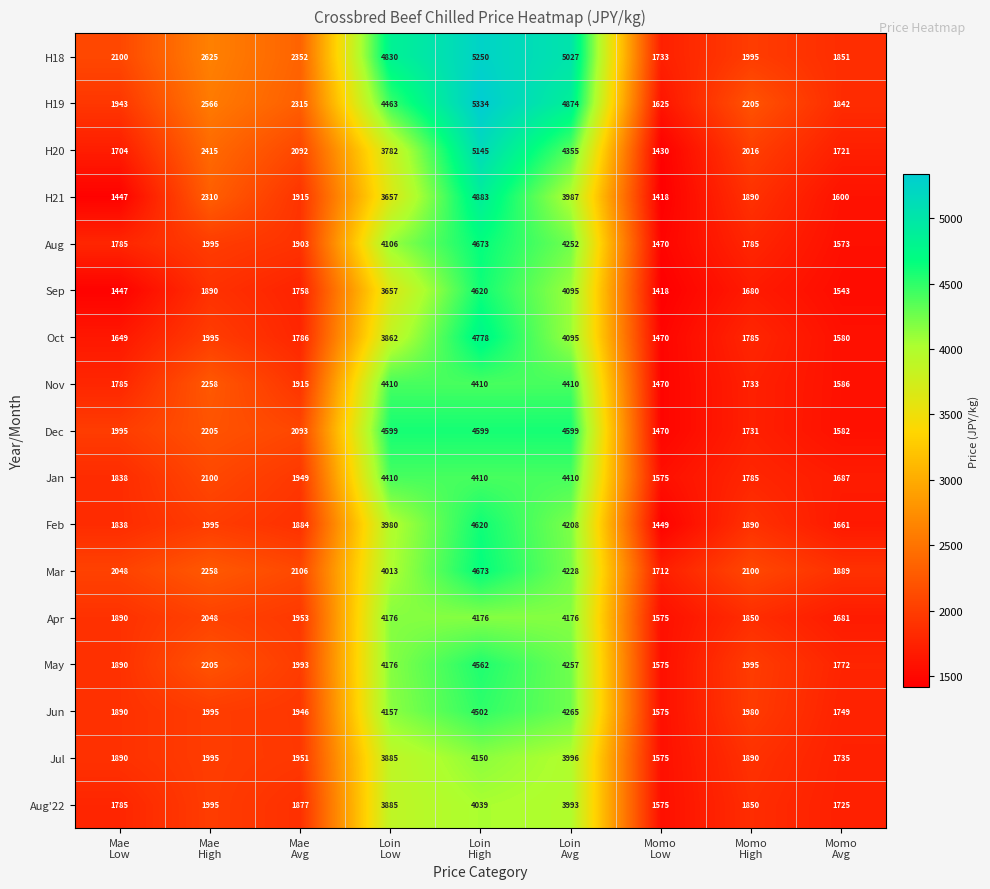

Count the number of data series in this chart.

17